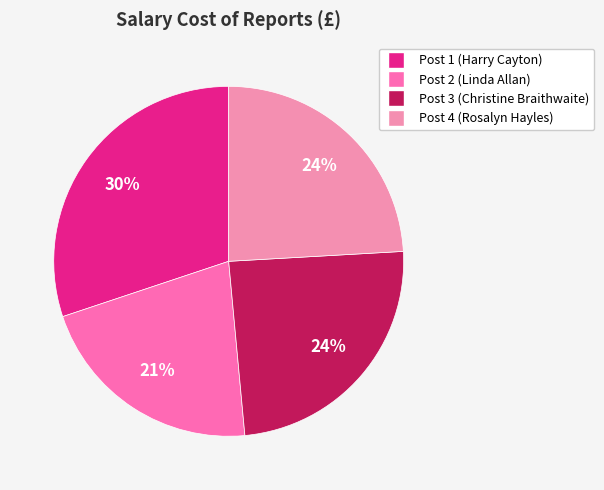

To the nearest percent, what percentage of the pie is Post 4 (Rosalyn Hayles)?

24%